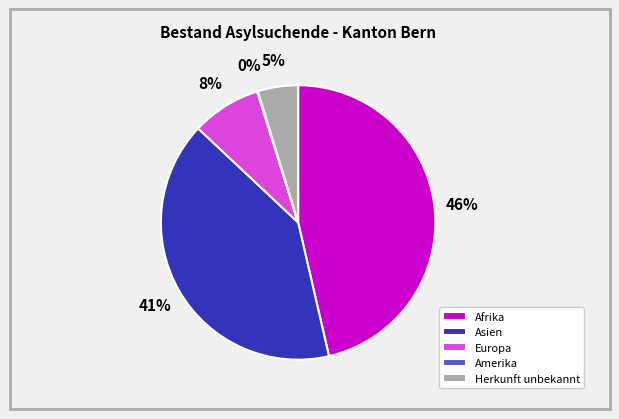

True or false: Herkunft unbekannt accounts for 5% of the total.

True